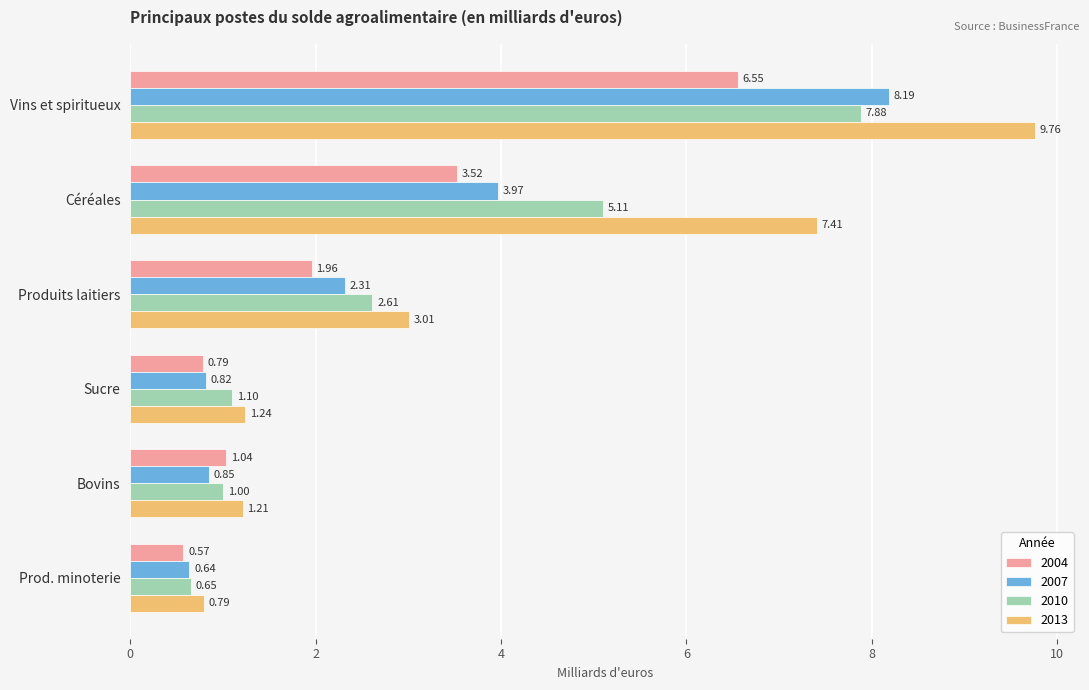

Which series changed the most between Sucre and Prod. minoterie?

2010